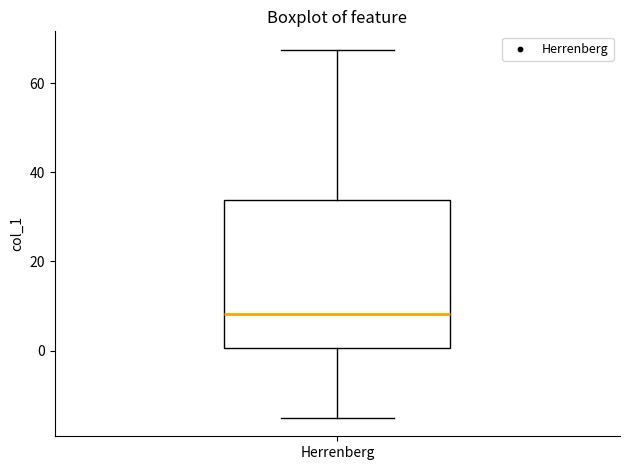

Where is the lower edge of the box for Herrenberg on the y-axis? The values are not printed on the chart, so give them approximately, as read against the axis.

0